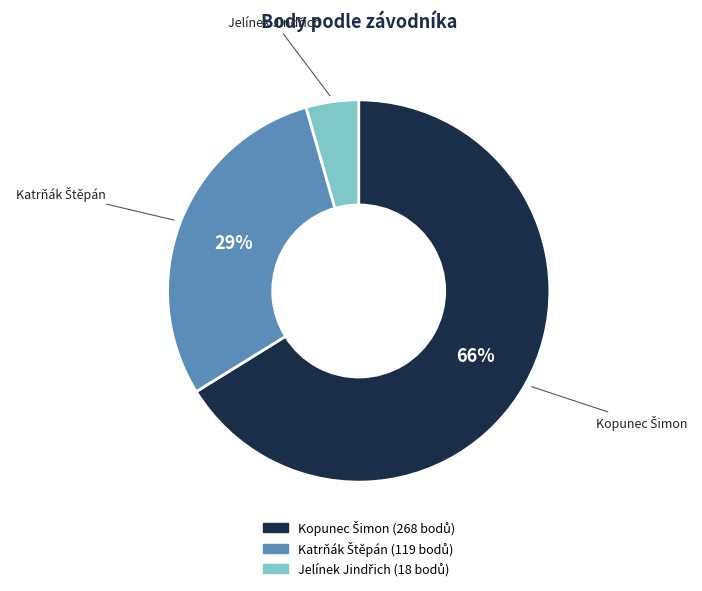

Is there a majority slice in this chart?

Yes